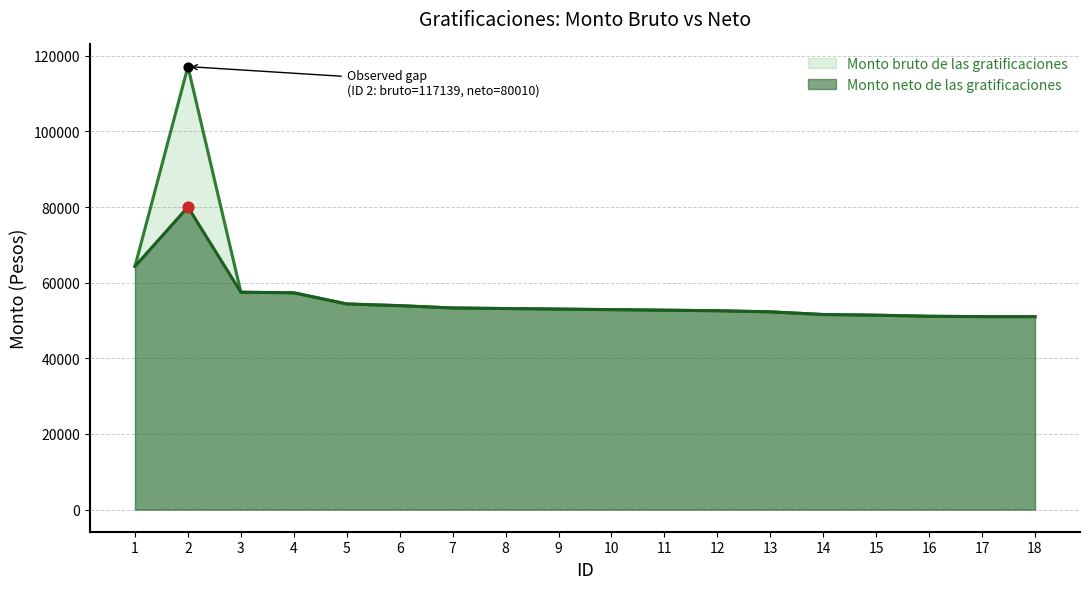

At which category is the sum across all series the highest?

2